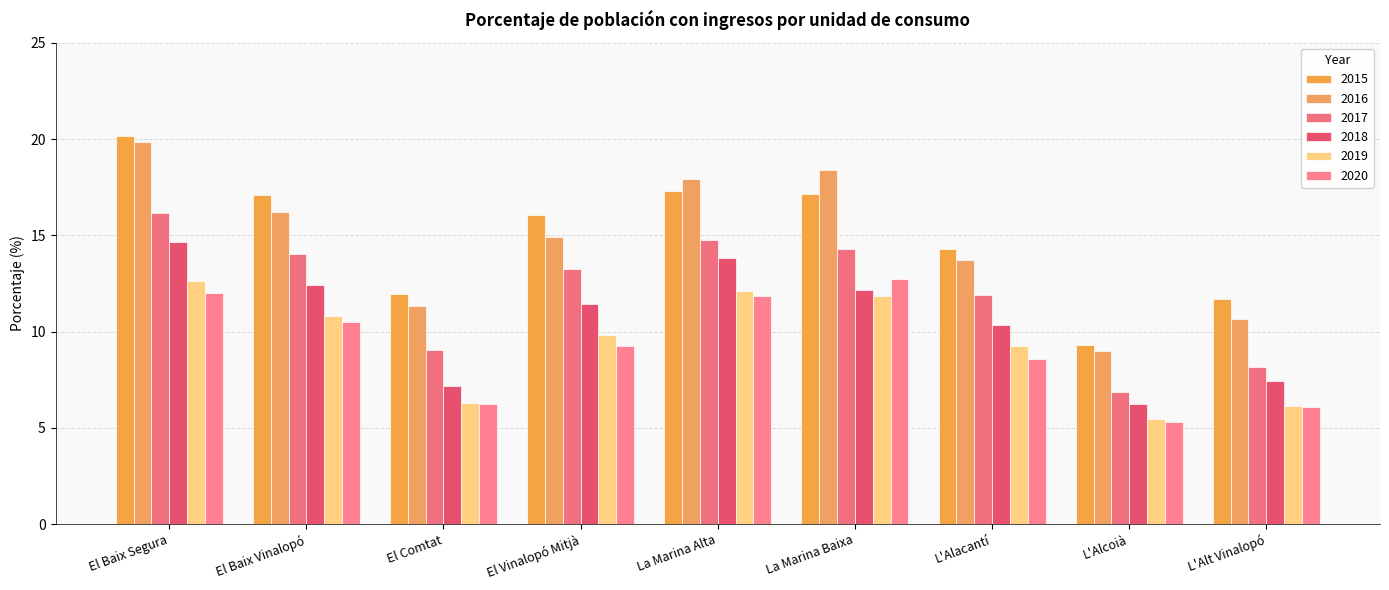

At which category is the sum across all series the highest?

El Baix Segura